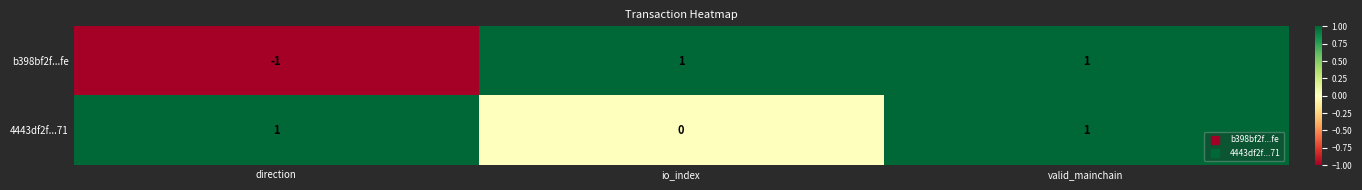

True or false: b398bf2f...fe has a value of 0 at io_index.

False